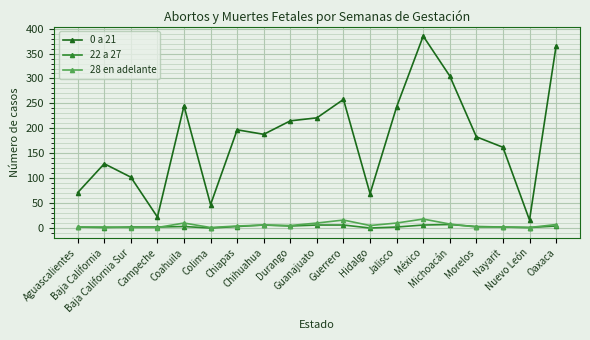

What is the approximate value of 22 a 27 at Guanajuato?

6